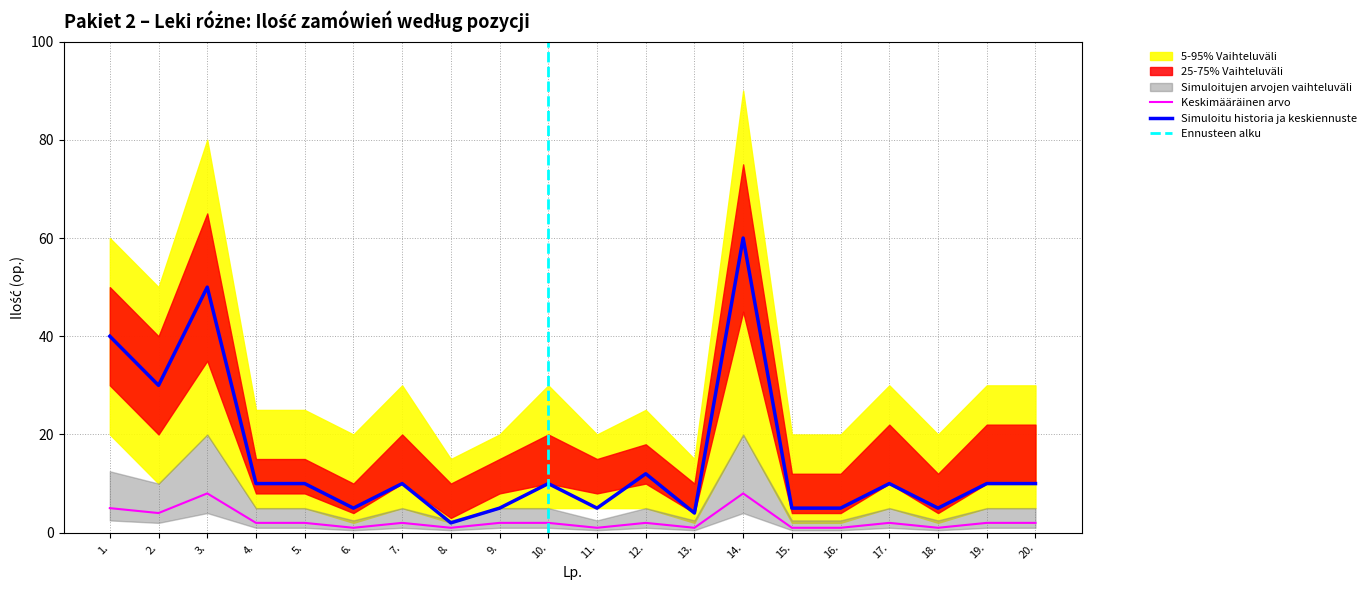

Where is the first local minimum for Ilość (5-95% range lower)?

2.